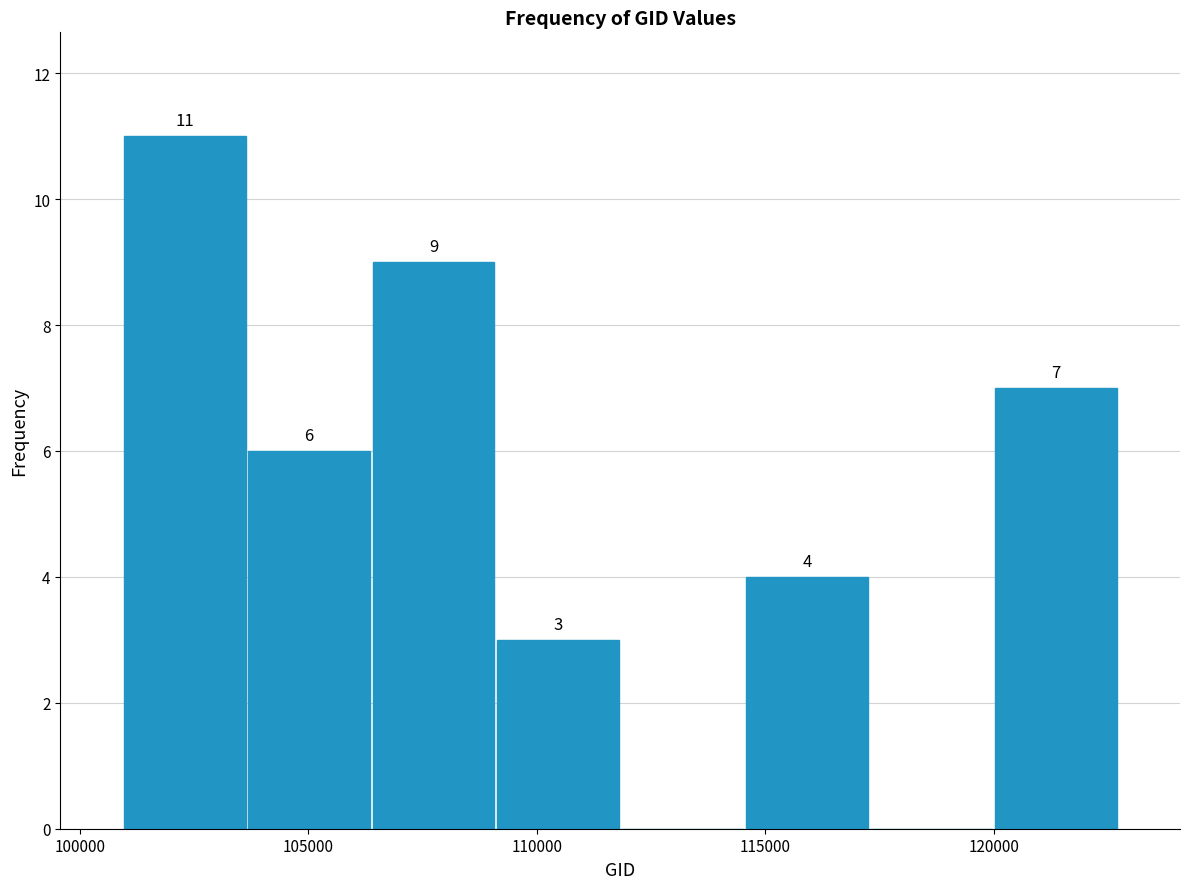

Over which range of the x-axis is the bar tallest?

101000 to 103500